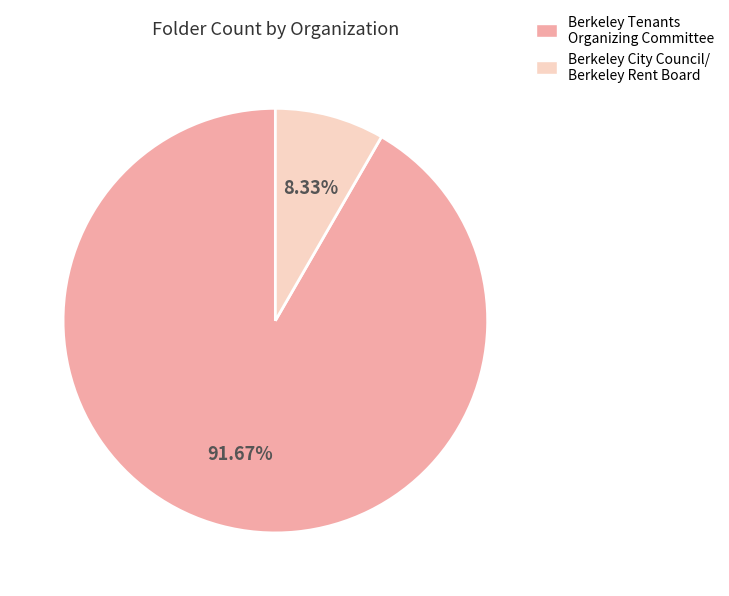

Combined, do Berkeley City Council/ Berkeley Rent Board and Berkeley Tenants Organizing Committee account for over 50%?

Yes